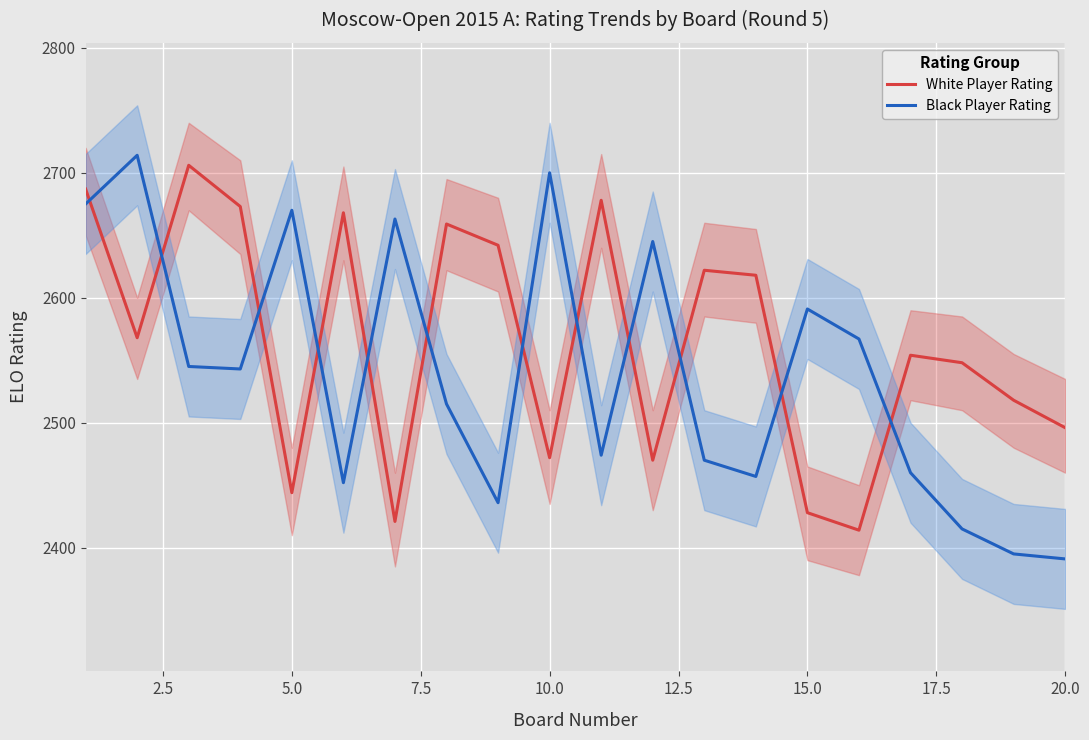

How many values in the White Player Rating series are below 2568?

10